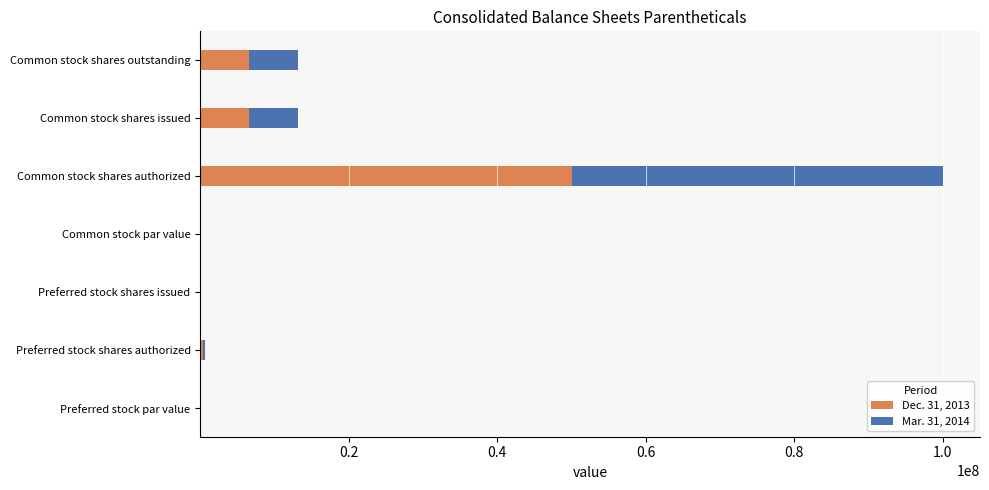

What is the sum of all Dec. 31, 2013 values?

63340817.0